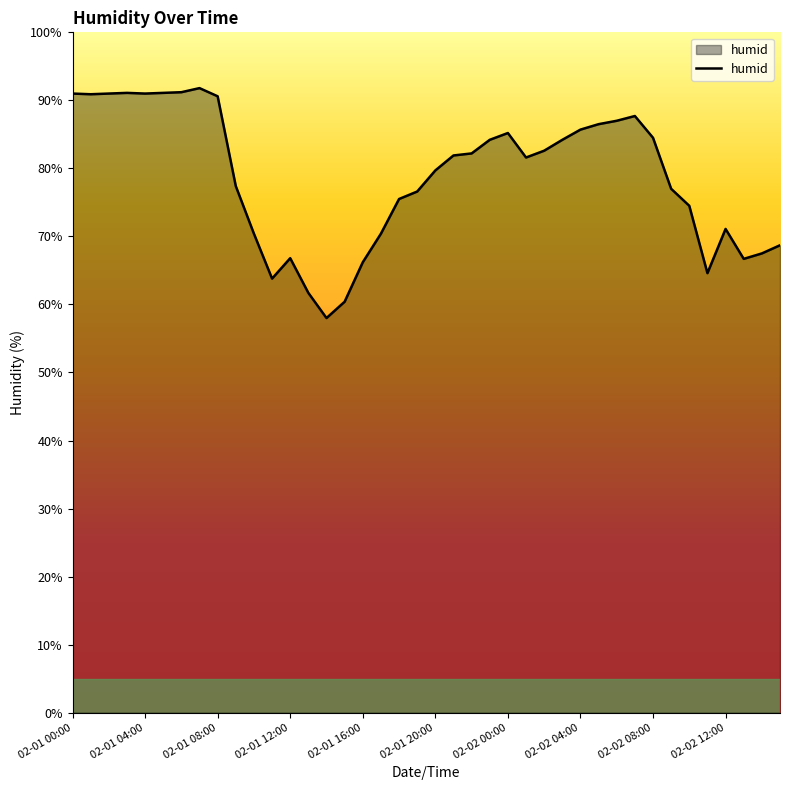

What is the difference between the maximum and minimum values?

33.8